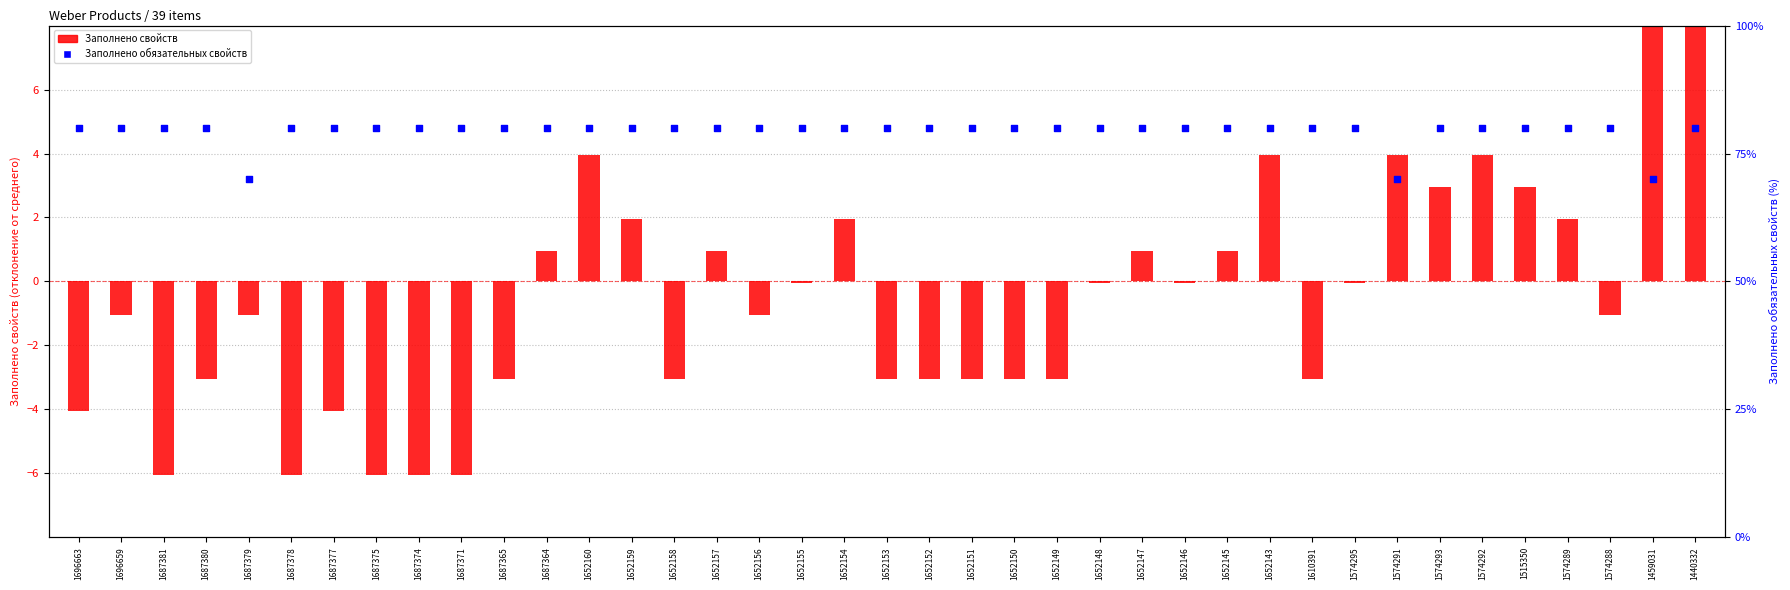

What are all the series names shown in the legend?

Заполнено свойств, Заполнено обязательных свойств